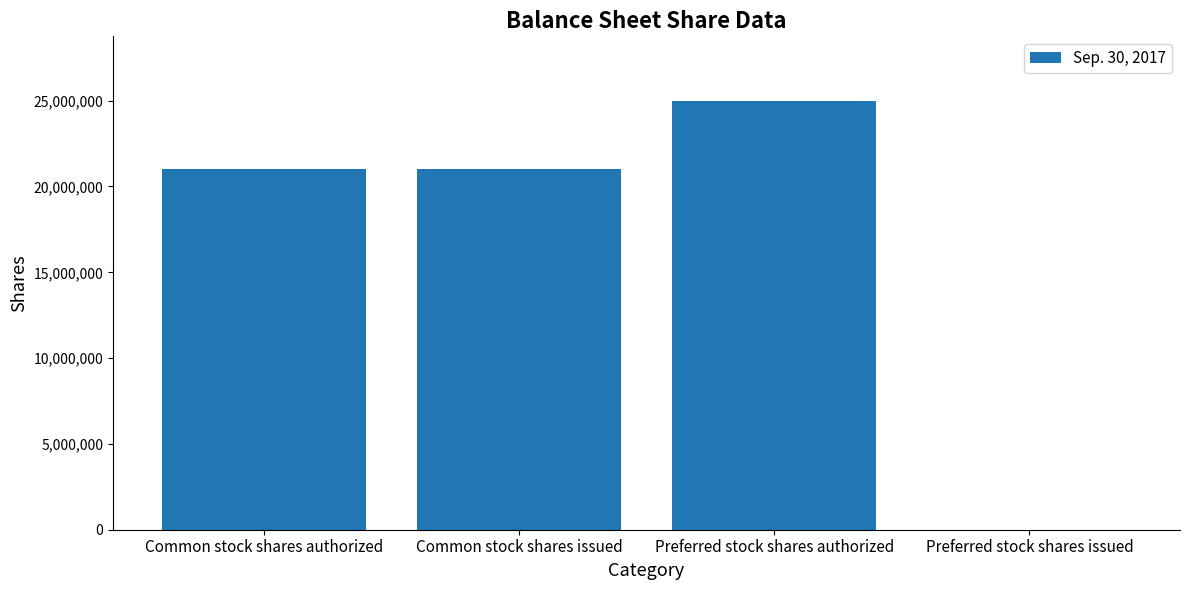

Are the bars grouped side by side (vs. stacked)?

No